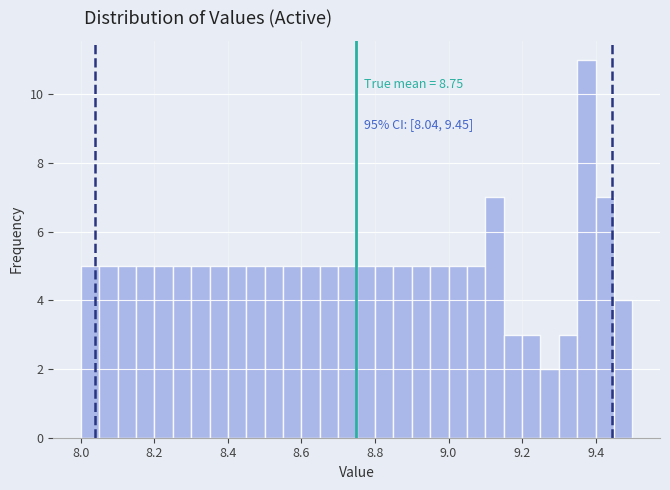

Around what value on the x-axis is the tallest bar? Give the approximate position of its centre, as read against the axis.

9.38